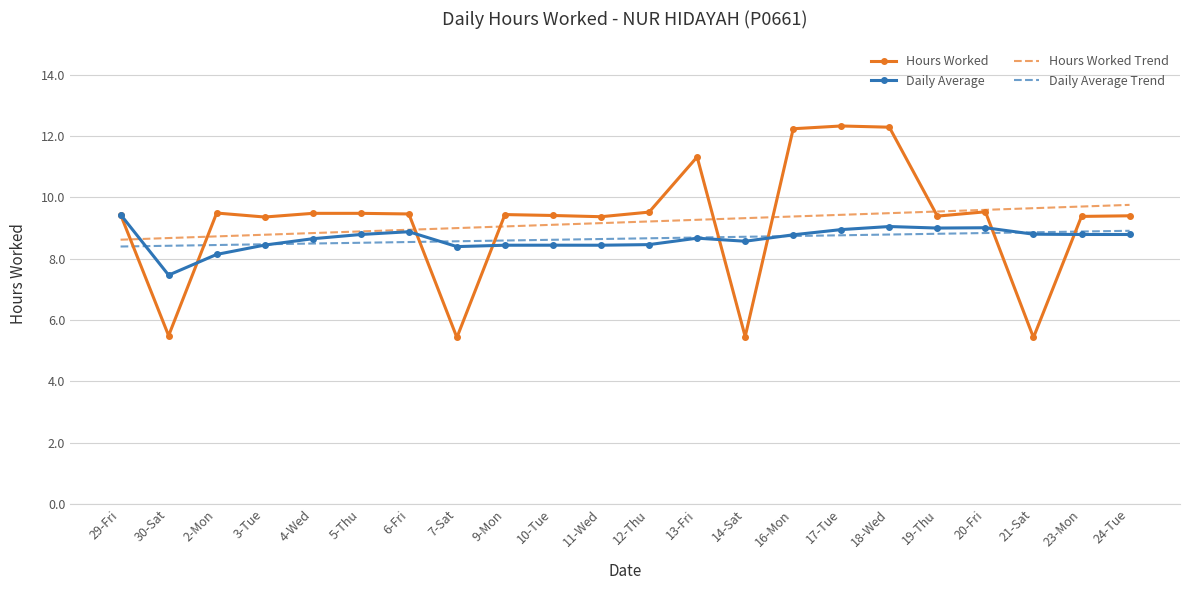

What is the spread (max minus min) of values at 17-Tue?

3.6